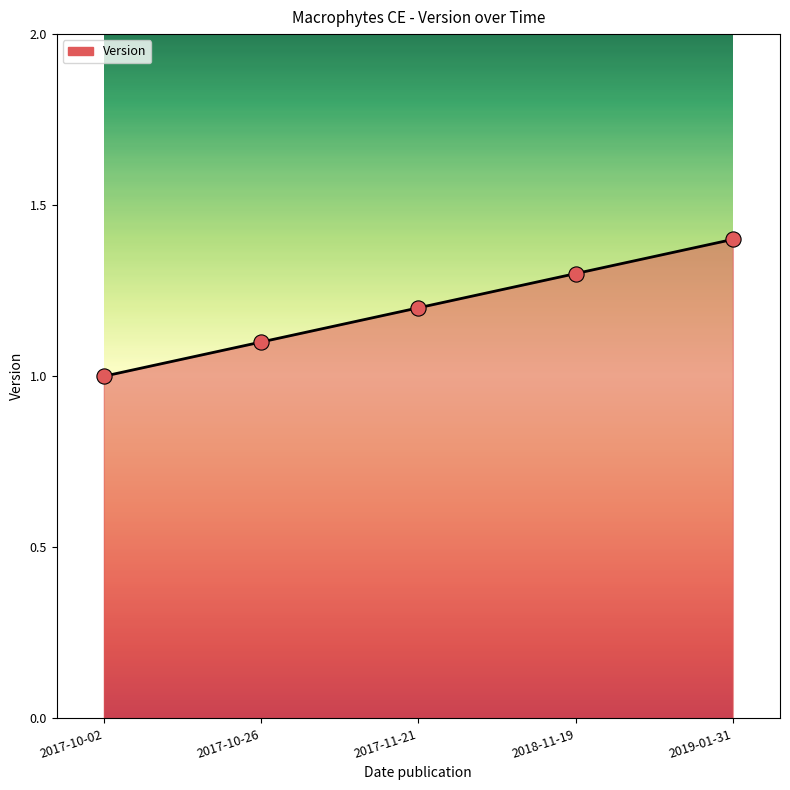

Approximately how many times larger is the value at 2017-10-02 compared to 2019-01-31?

0.7